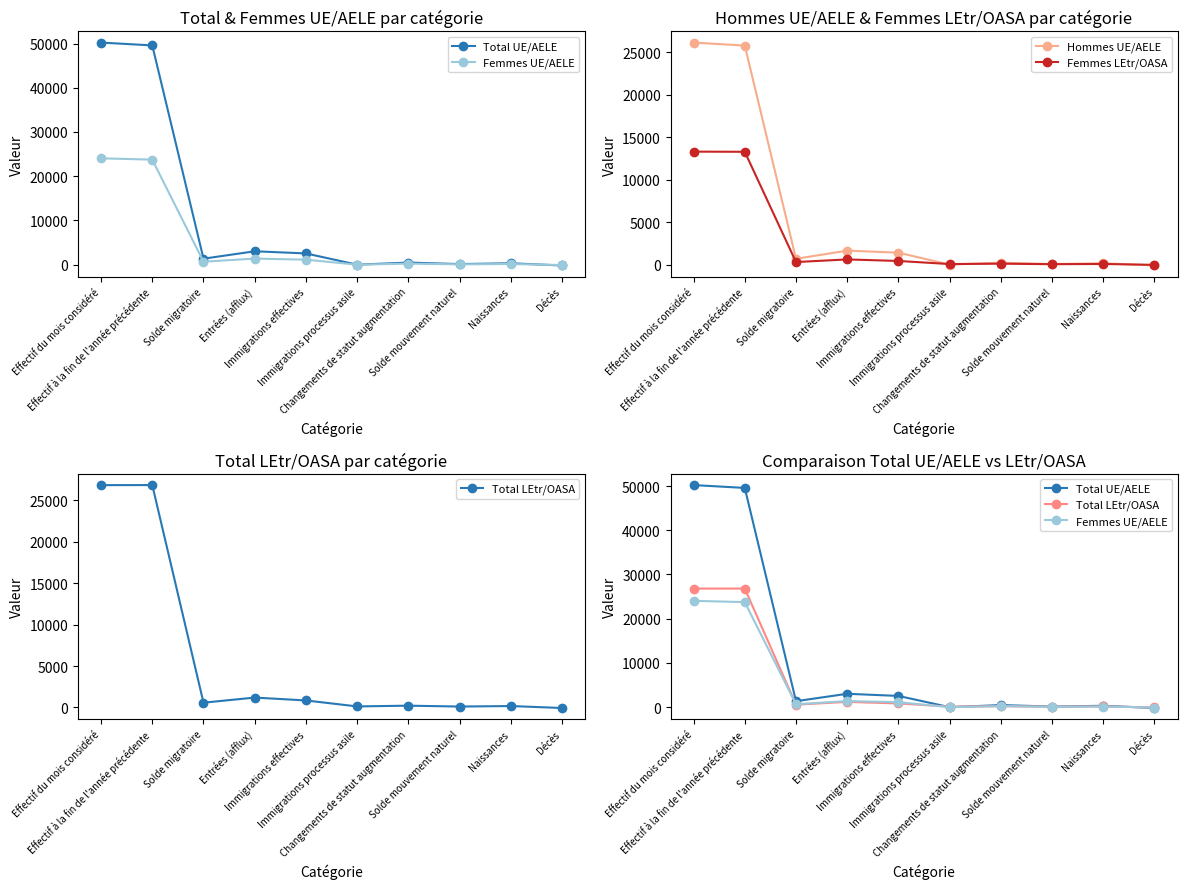

After their last crossing, which series has the higher values: Total UE/AELE or Femmes UE/AELE?

Femmes UE/AELE